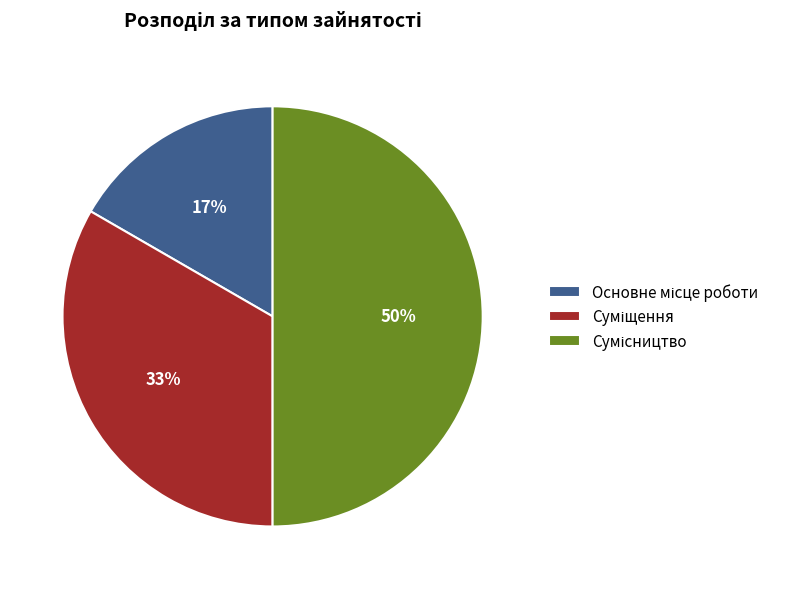

To the nearest percent, what is the average slice percentage?

33%